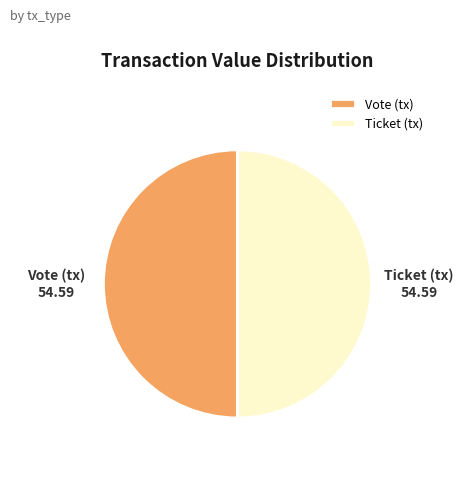

Is it true that Ticket (tx) is 43% of the pie?

False